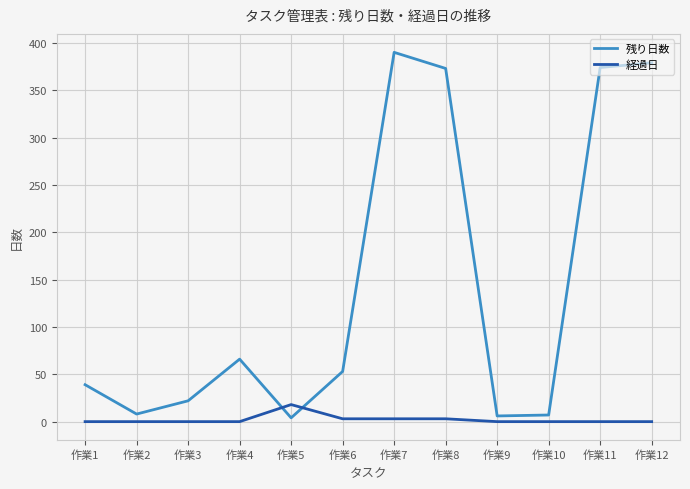

True or false: 経過日 and 残り日数 cross at least once.

True